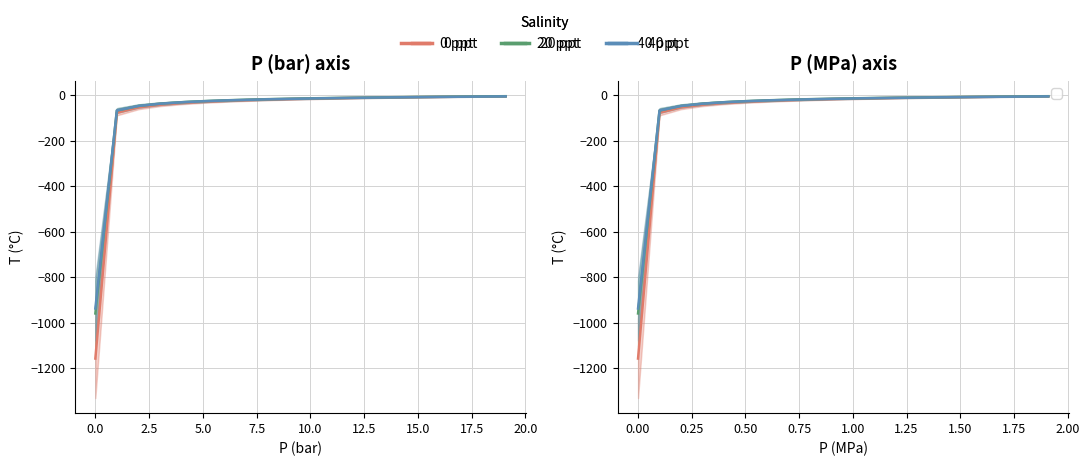

What is the sum of all 40 ppt values?

-1321.0